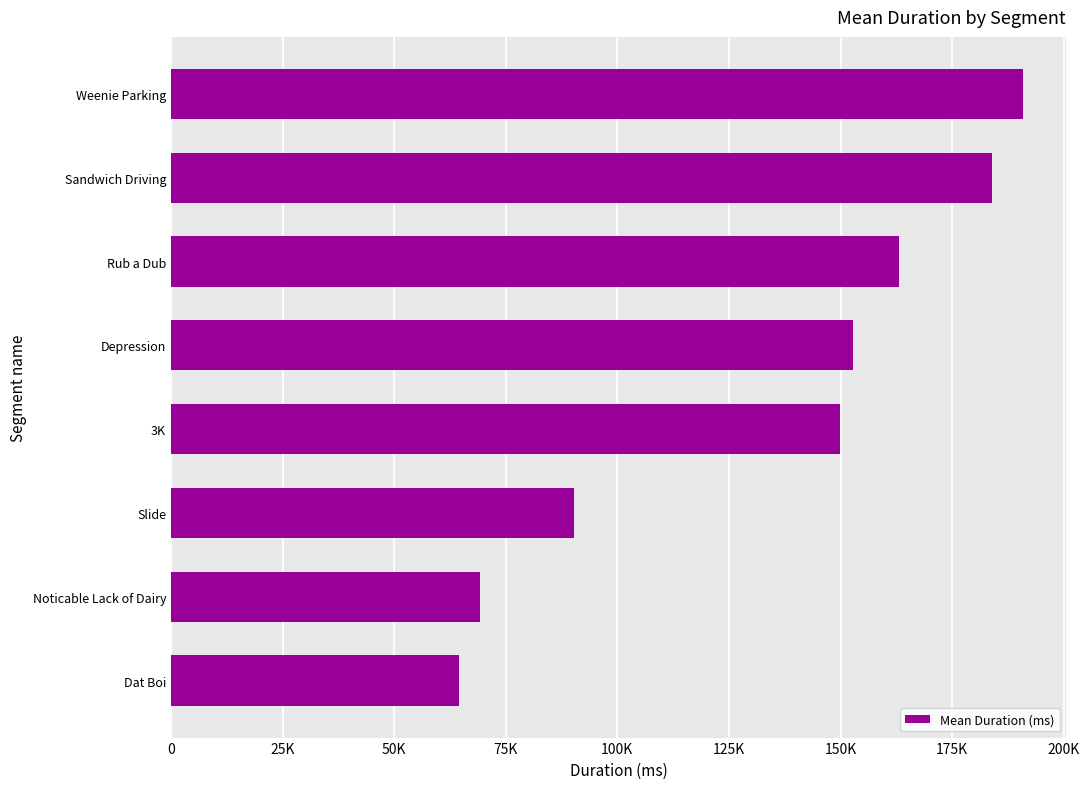

How many bars are there in total?

8